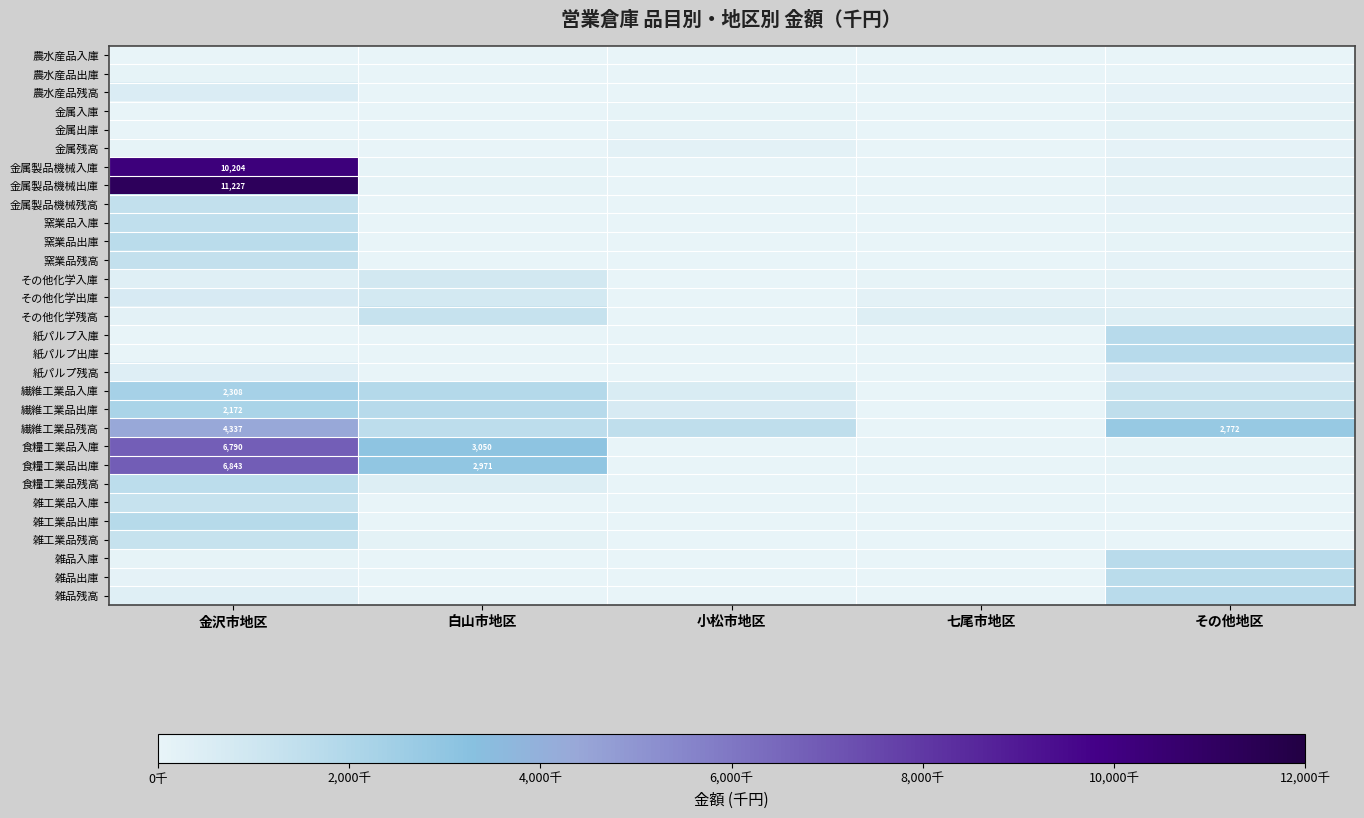

True or false: 繊維工業品残高 has a value of 4337 at 金沢市地区.

True